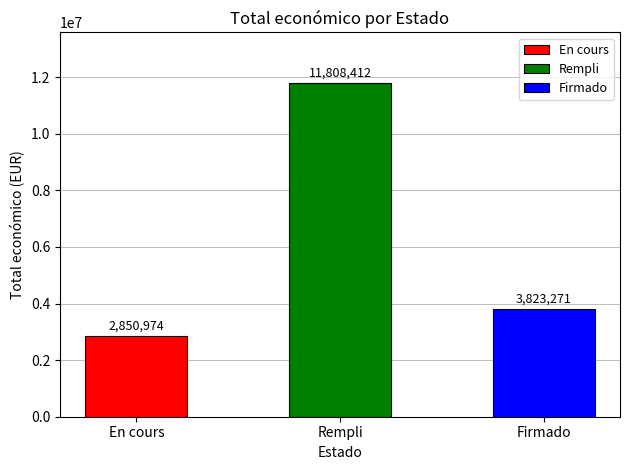

What is the sum of the values at Rempli and Firmado?

15631683